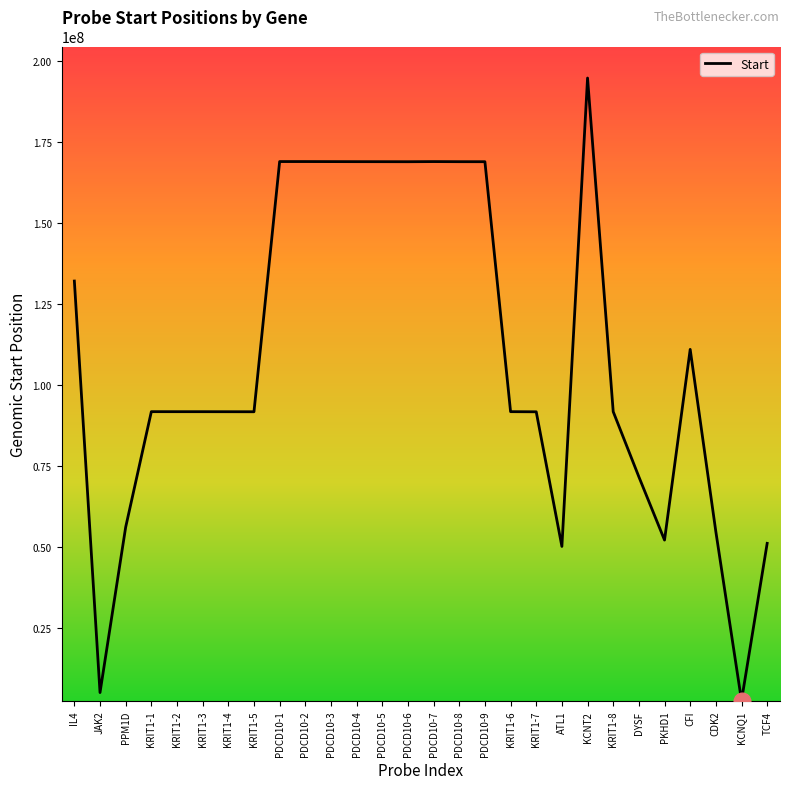

How many lines are shown in the chart?

1